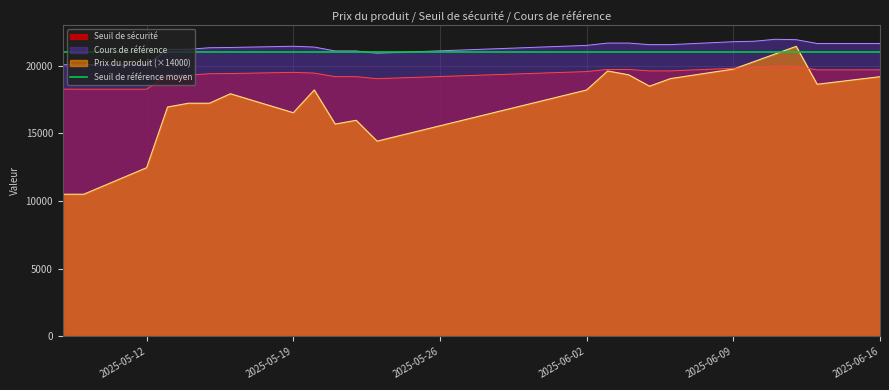

What is the maximum value for Cours de référence?

21941.9